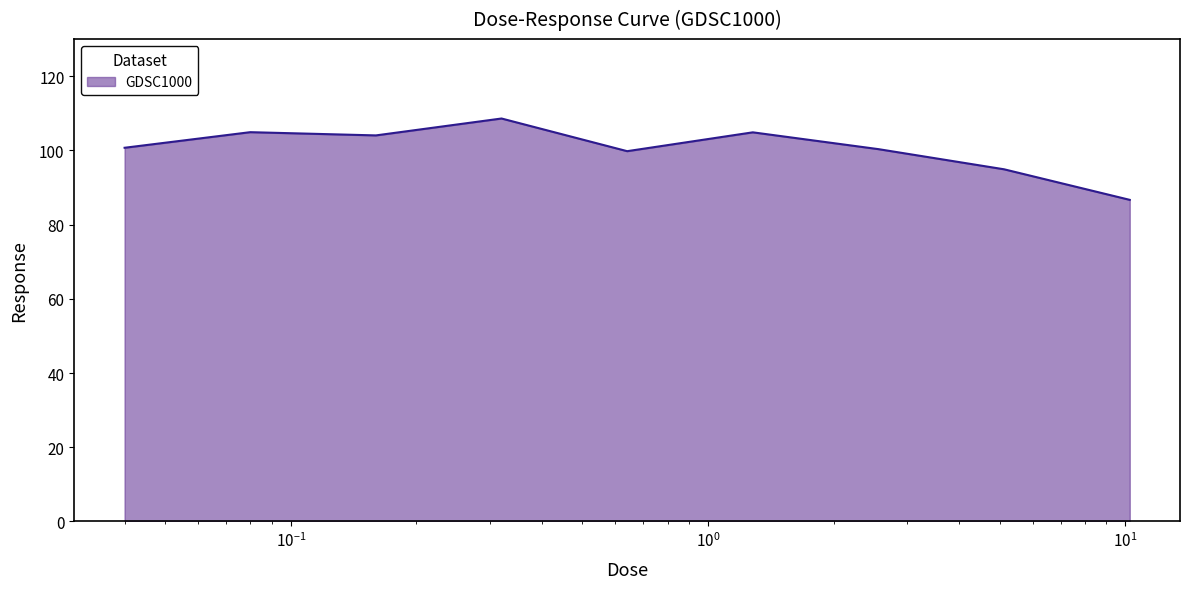

What is the smallest value displayed?

86.7